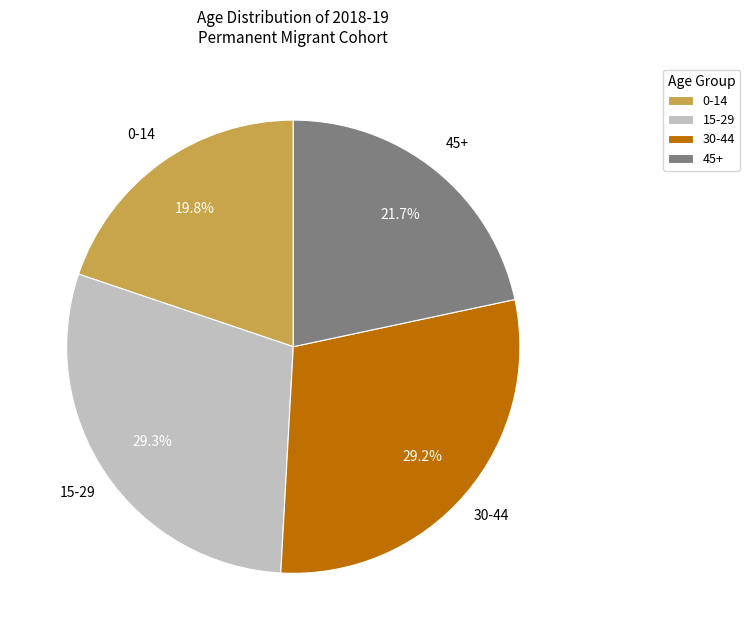

Approximately how many times larger is the value at 30-44 compared to 15-29?

1.0